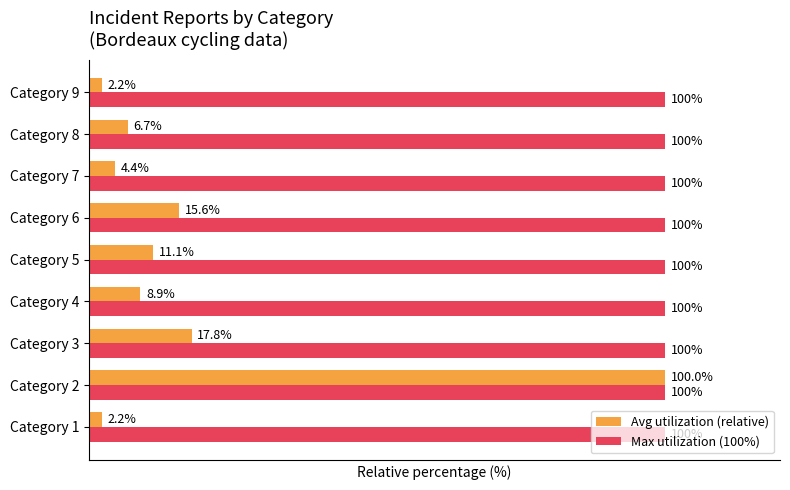

Which series has the largest total across all categories?

Max utilization (100%)